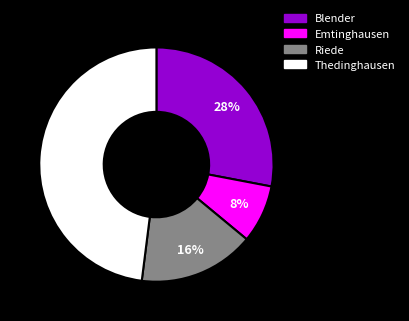

How many segments does this pie chart have?

4